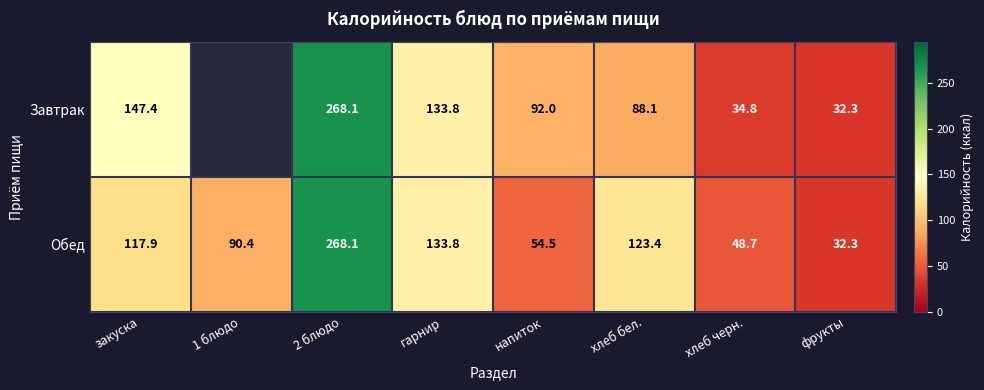

At закуска, list the series in order from largest to smallest.

Завтрак, Обед